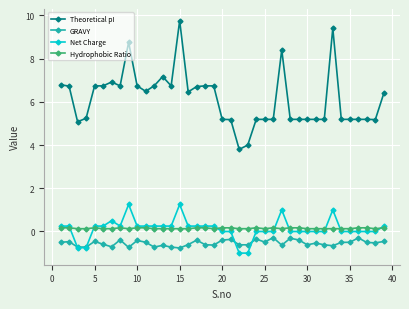

Does the chart display data point markers on the line(s)?

Yes